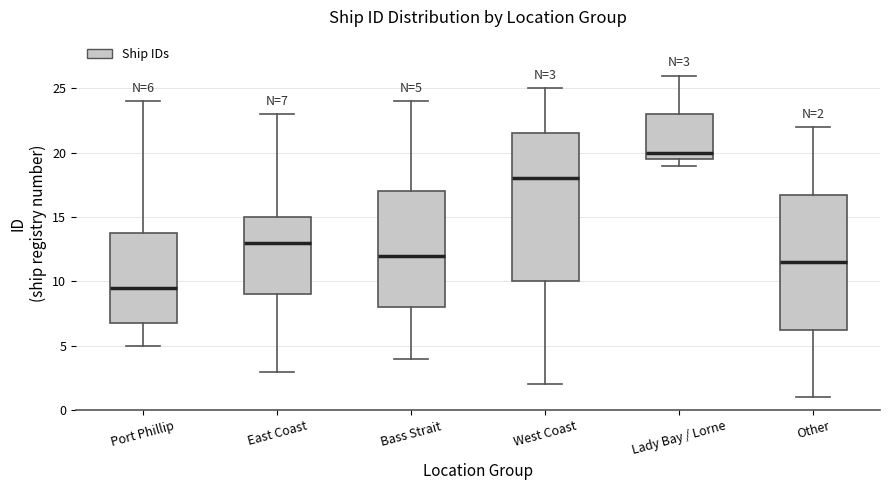

Which box's median line is the highest?

Lady Bay / Lorne